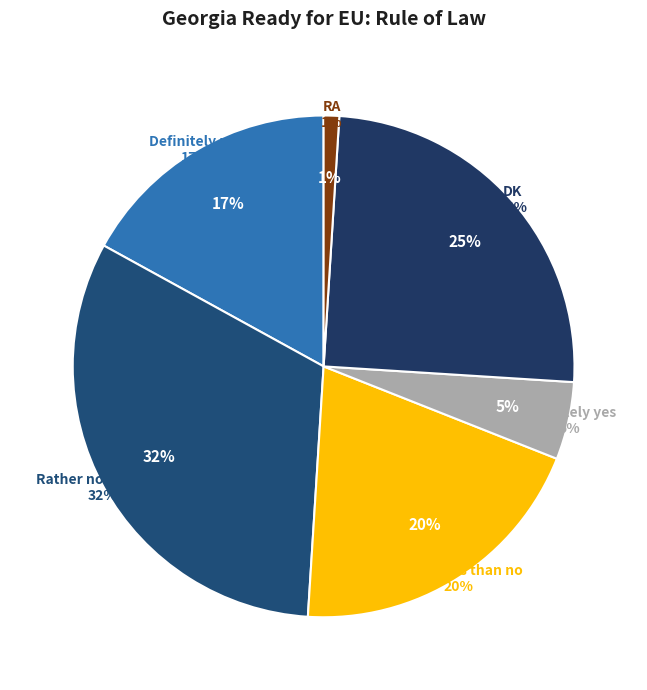

Count the number of slices in the pie.

6